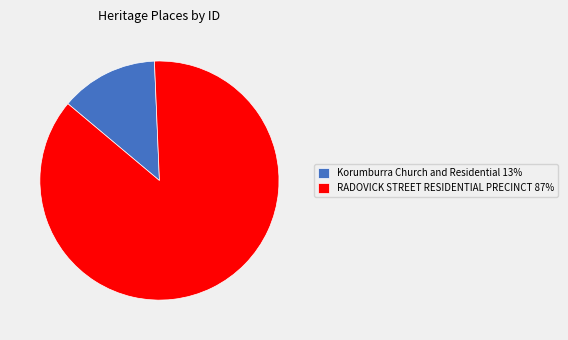

The Korumburra Church and Residential 13% slice represents 13% of the pie. True or false?

True